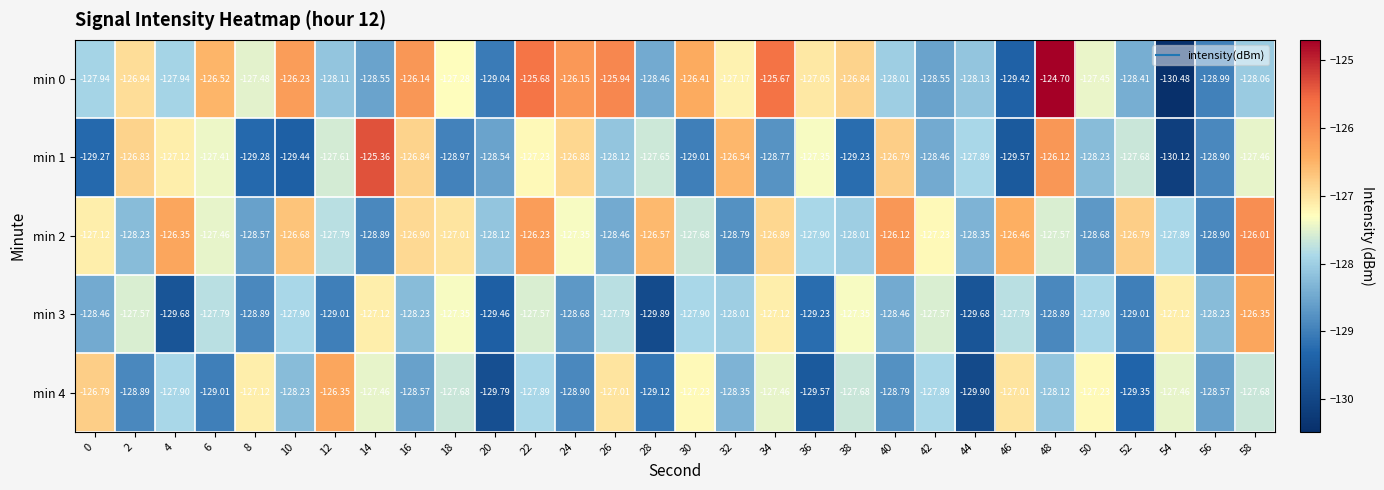

Count the number of categories in the chart.

30